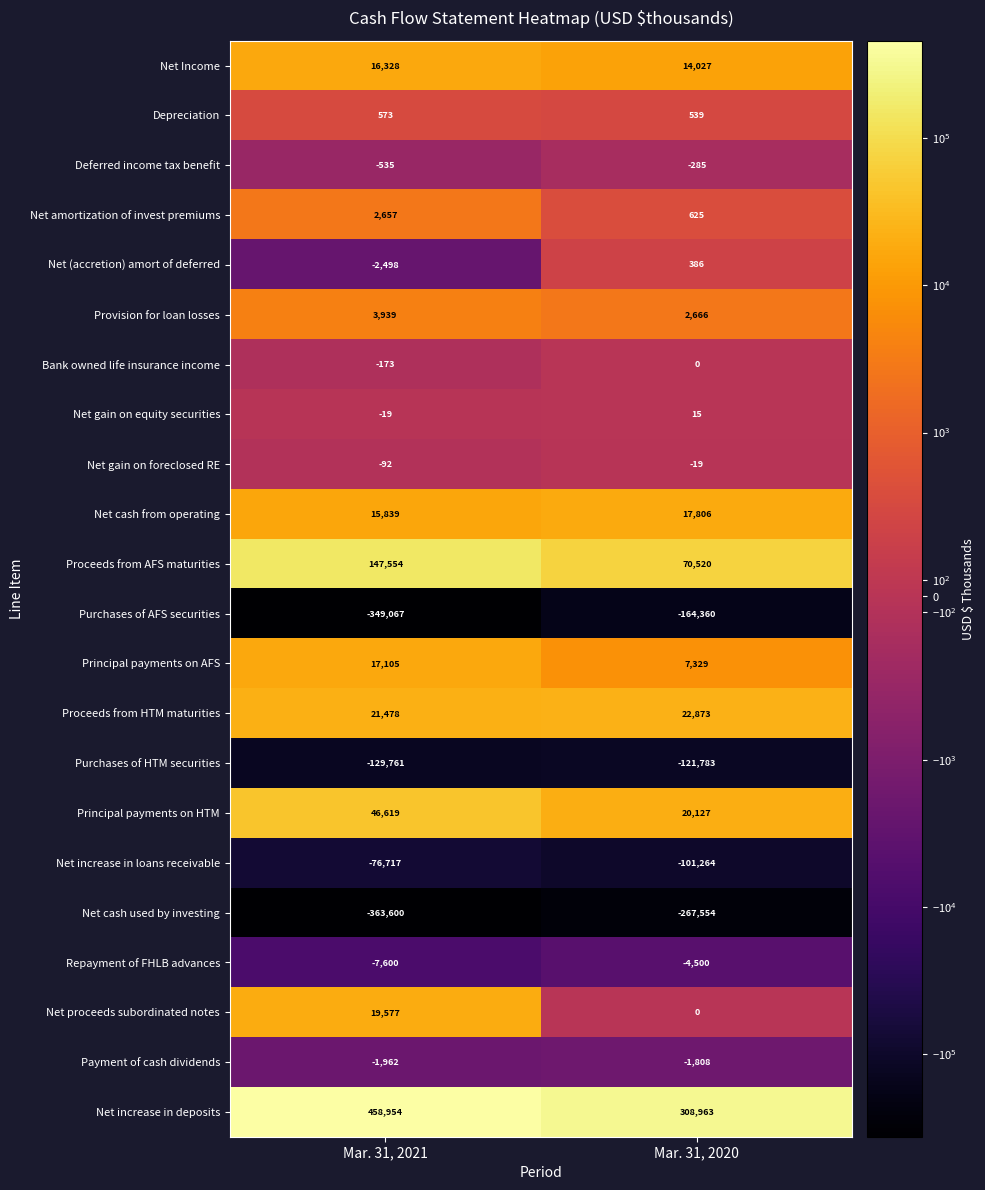

What is the spread (max minus min) of values at Mar. 31, 2020?

576517